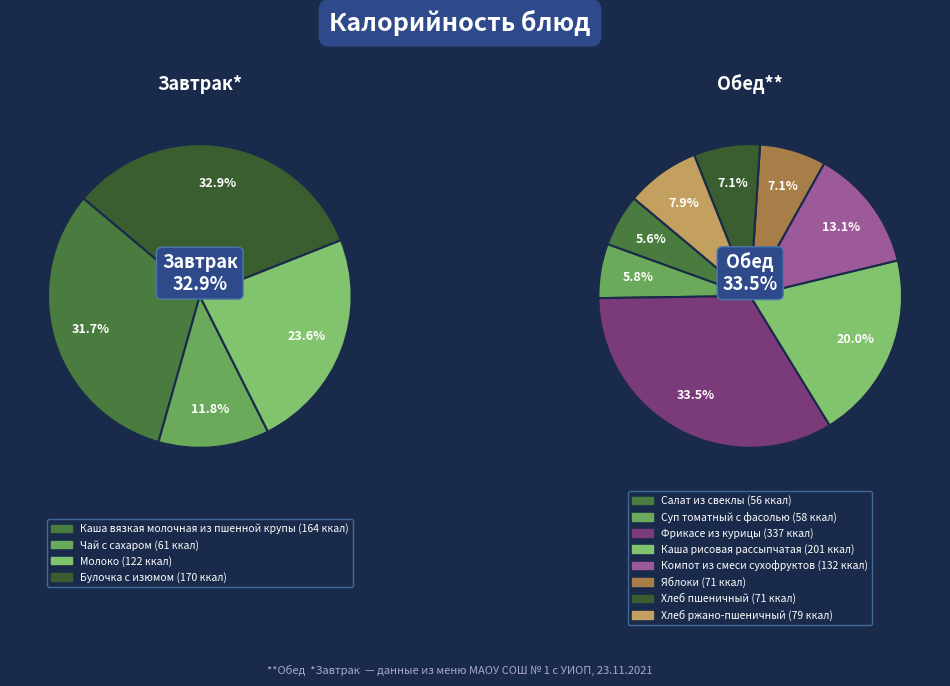

Is the sum of Суп томатный с фасолью and Молоко greater than half?

No